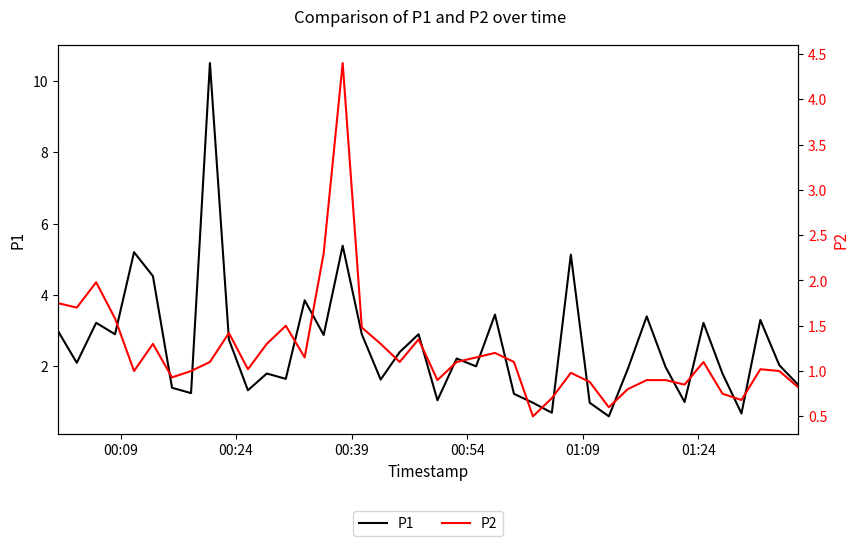

What is the highest value of the P1 series?

10.5